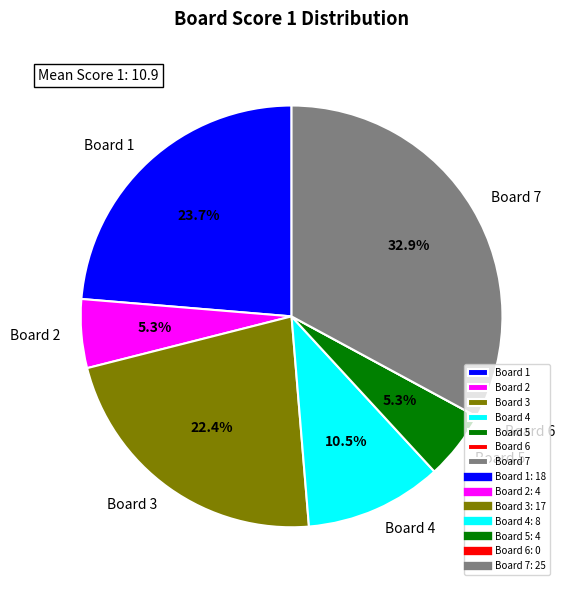

Between Board 3 and Board 1, which is larger?

Board 1